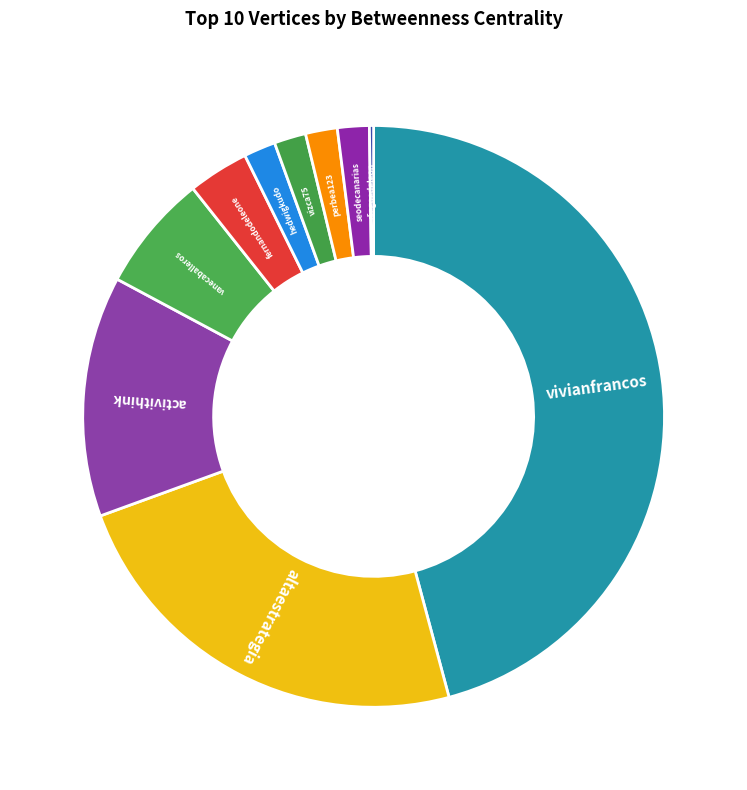

Does seodecanarias account for over 50% of the chart?

No